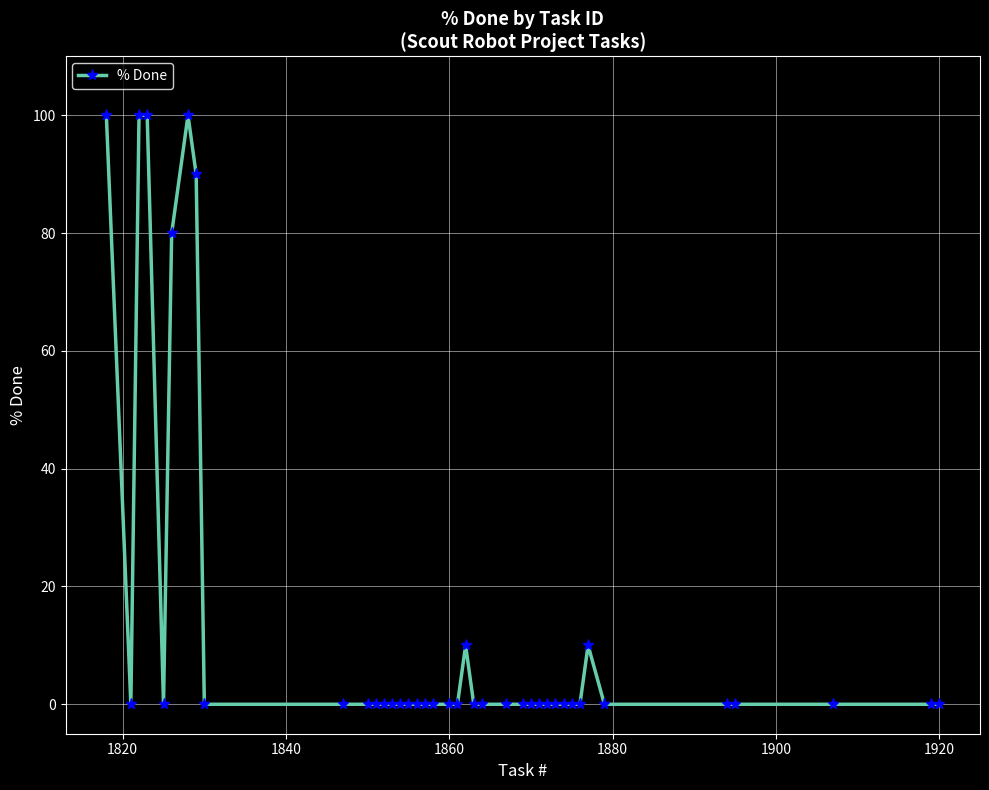

True or false: the data has more than 0 interior local peaks.

True